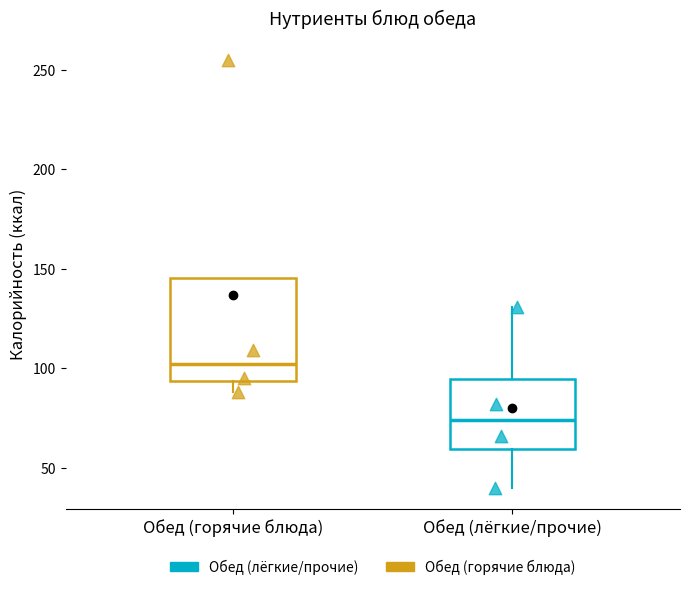

Where is the upper edge of the box for Обед (горячие блюда) on the y-axis? The values are not printed on the chart, so give them approximately, as read against the axis.

145